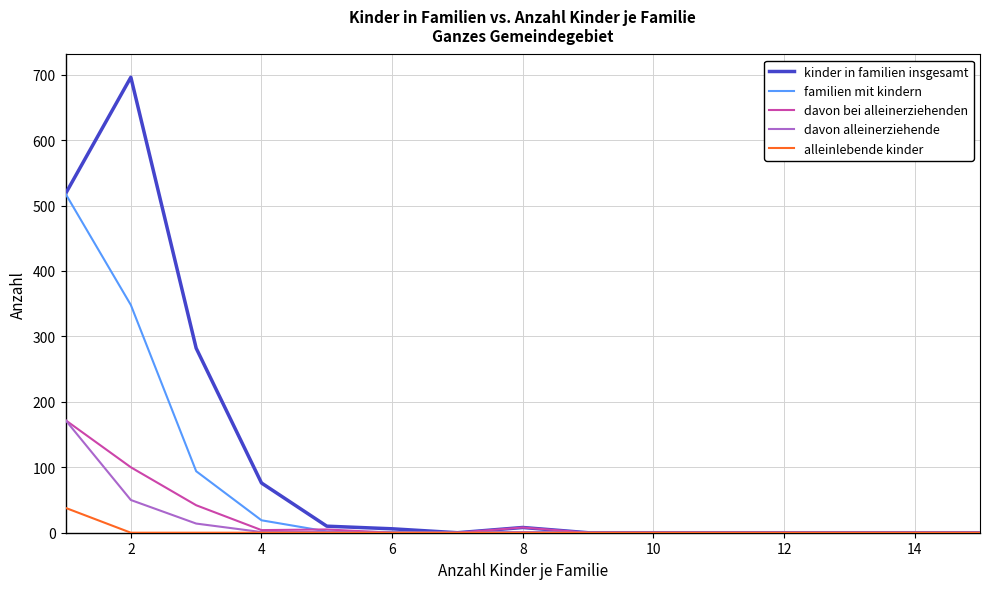

Which series has the largest total across all categories?

kinder in familien insgesamt